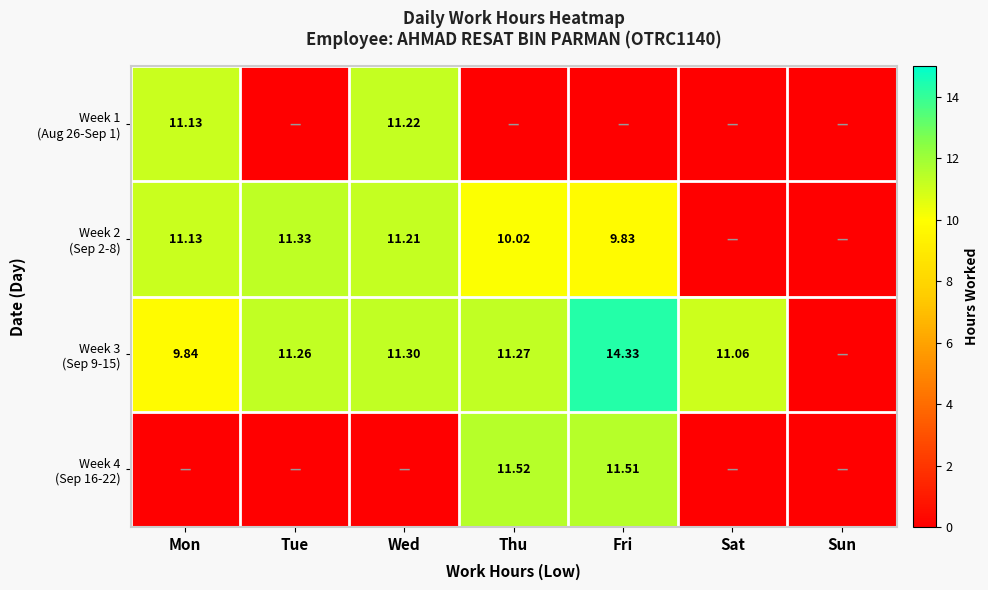

What is the total value across all series at Wed?

33.7